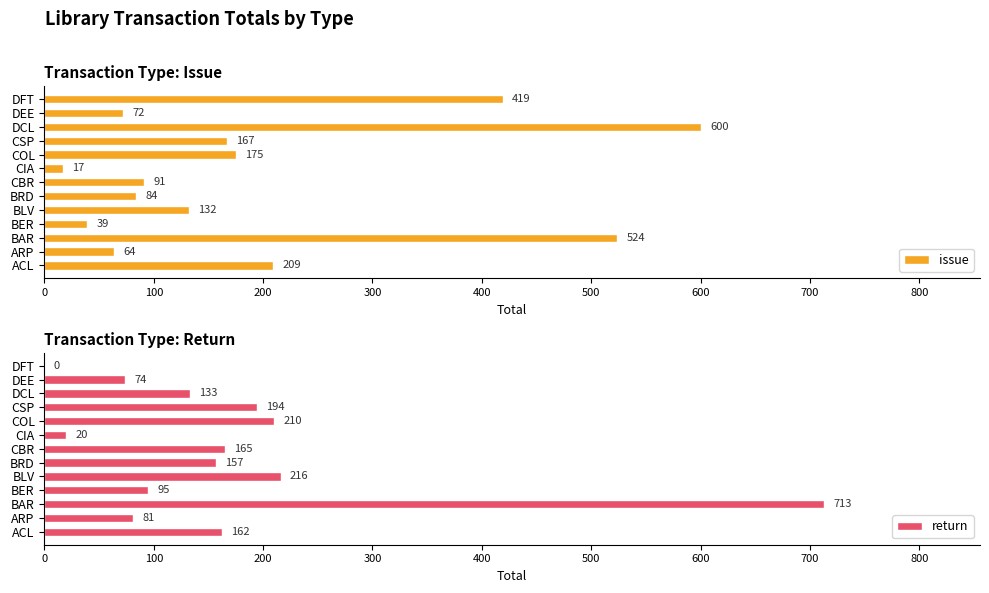

What are all the series names shown in the legend?

issue, return